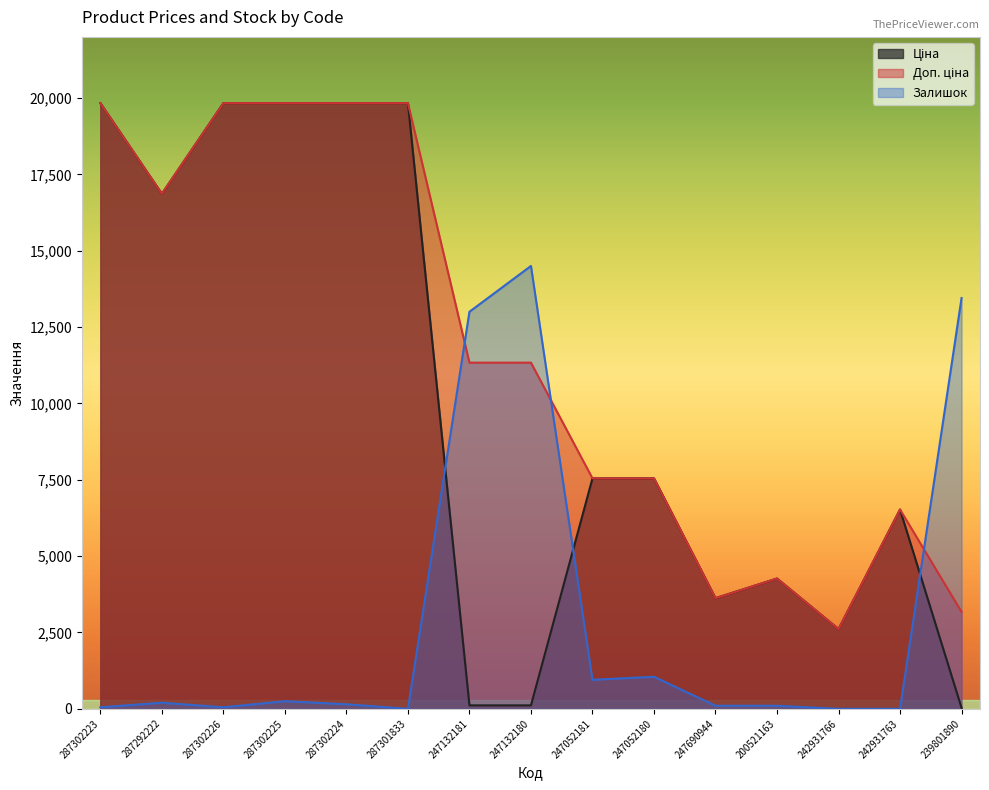

Which category has the highest value in the Залишок series?

247132180